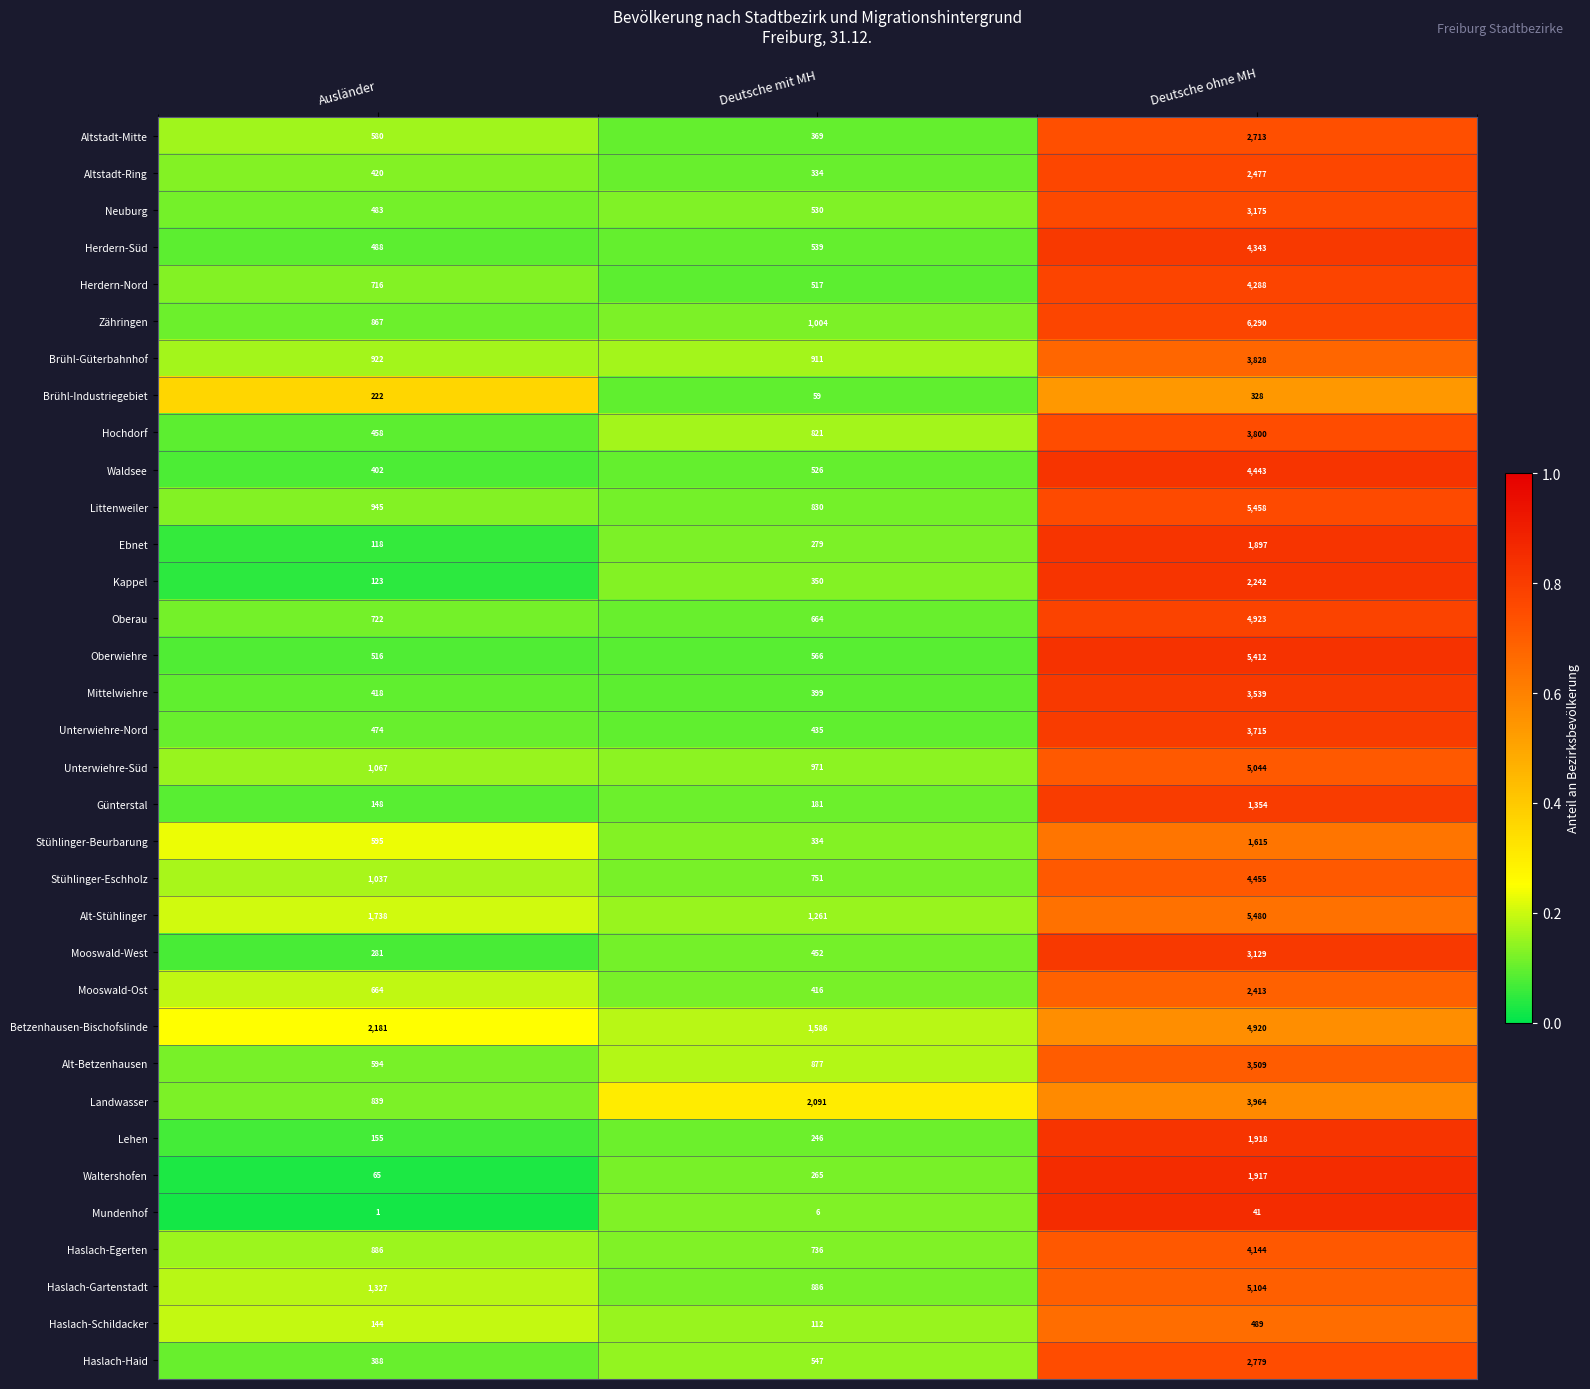

True or false: Alt-Stühlinger has a value of 2836 at Ausländer.

False